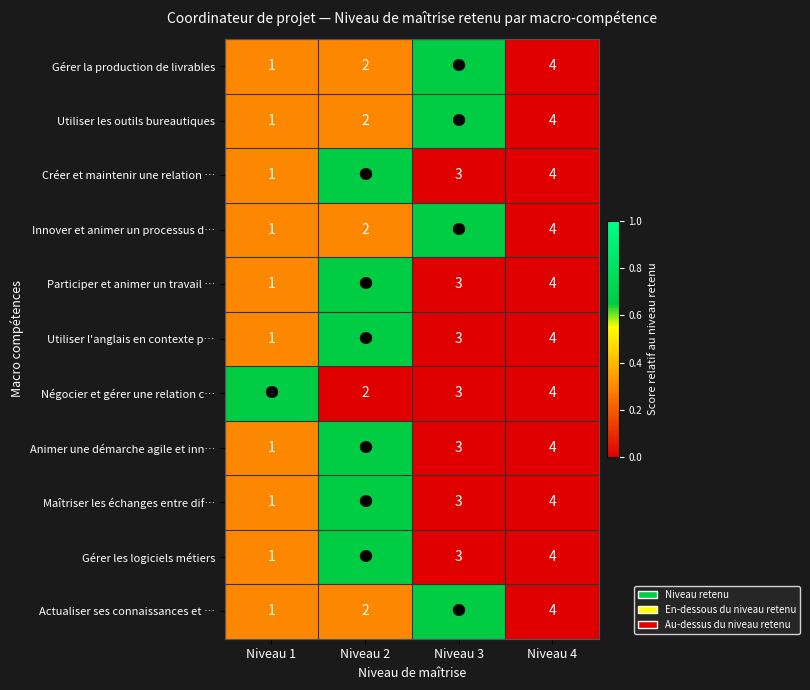

Is the value of Gérer les logiciels métiers at Niveau 3 greater than the value of Innover et animer un processus d… at Niveau 1?

Yes